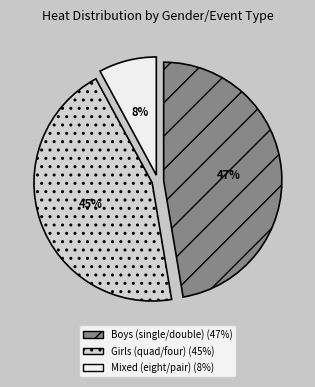

Is there a majority slice in this chart?

No